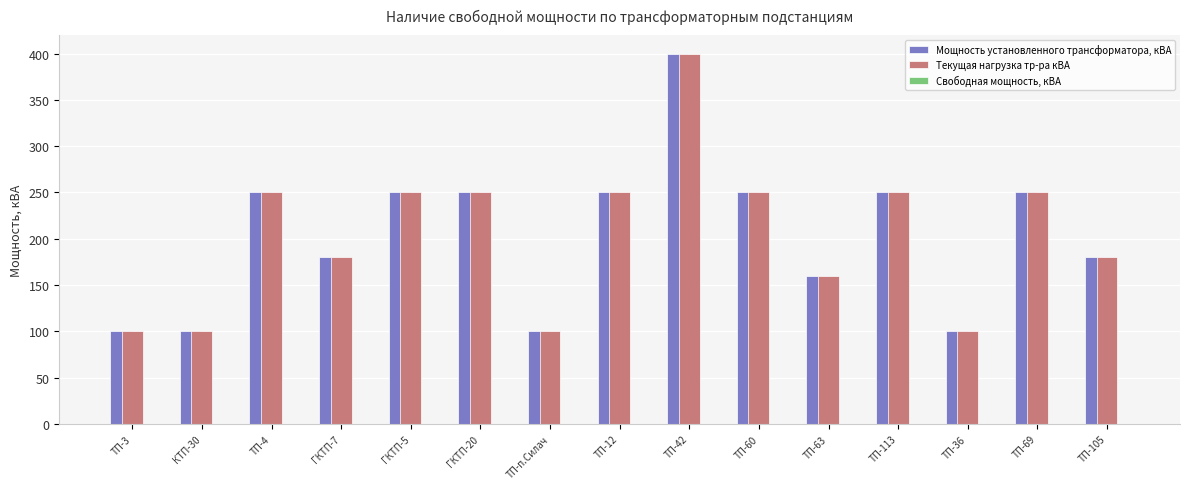

What position from the left is ТП-113?

12